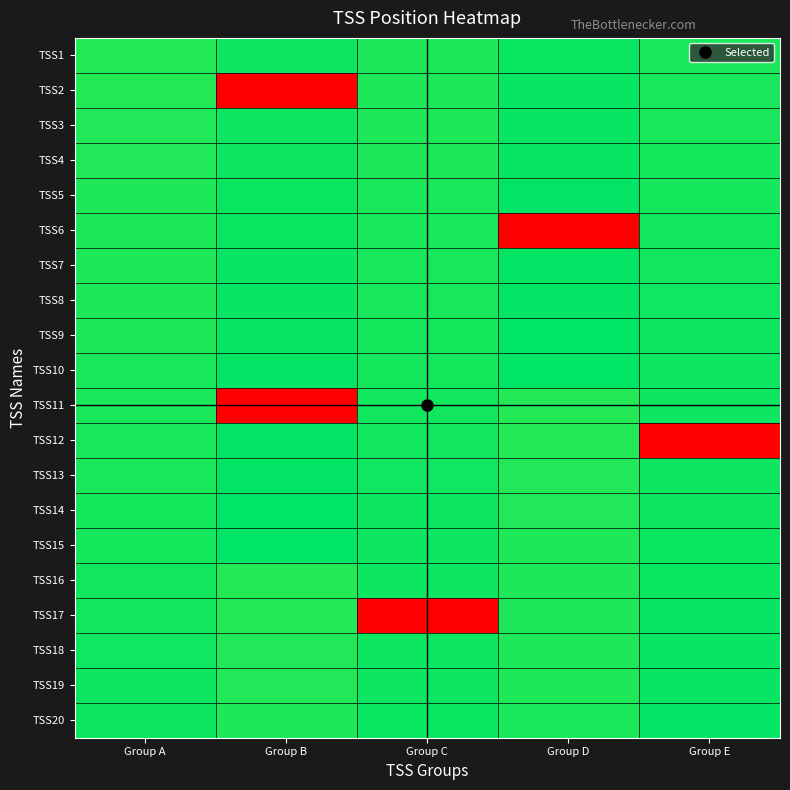

Reading left to right, extract all data points from this chart.

TSS1: Group A=1.0	Group B=1.0	Group C=1.0	Group D=1.0	Group E=1.0
TSS2: Group A=1.0	Group B=0.0	Group C=1.0	Group D=1.0	Group E=1.0
TSS3: Group A=1.0	Group B=1.0	Group C=1.0	Group D=1.0	Group E=1.0
TSS4: Group A=1.0	Group B=1.0	Group C=1.0	Group D=1.0	Group E=1.0
TSS5: Group A=1.0	Group B=1.0	Group C=1.0	Group D=1.0	Group E=1.0
TSS6: Group A=1.0	Group B=1.0	Group C=1.0	Group D=0.0	Group E=1.0
TSS7: Group A=1.0	Group B=1.0	Group C=1.0	Group D=1.0	Group E=1.0
TSS8: Group A=1.0	Group B=1.0	Group C=1.0	Group D=1.0	Group E=1.0
TSS9: Group A=1.0	Group B=1.0	Group C=1.0	Group D=1.0	Group E=1.0
TSS10: Group A=1.0	Group B=1.0	Group C=1.0	Group D=1.0	Group E=1.0
TSS11: Group A=1.0	Group B=0.0	Group C=1.0	Group D=1.0	Group E=1.0
TSS12: Group A=1.0	Group B=1.0	Group C=1.0	Group D=1.0	Group E=0.0
TSS13: Group A=1.0	Group B=1.0	Group C=1.0	Group D=1.0	Group E=1.0
TSS14: Group A=1.0	Group B=1.0	Group C=1.0	Group D=1.0	Group E=1.0
TSS15: Group A=1.0	Group B=1.0	Group C=1.0	Group D=1.0	Group E=1.0
TSS16: Group A=1.0	Group B=1.0	Group C=1.0	Group D=1.0	Group E=1.0
TSS17: Group A=1.0	Group B=1.0	Group C=0.0	Group D=1.0	Group E=1.0
TSS18: Group A=1.0	Group B=1.0	Group C=1.0	Group D=1.0	Group E=1.0
TSS19: Group A=1.0	Group B=1.0	Group C=1.0	Group D=1.0	Group E=1.0
TSS20: Group A=1.0	Group B=1.0	Group C=1.0	Group D=1.0	Group E=1.0